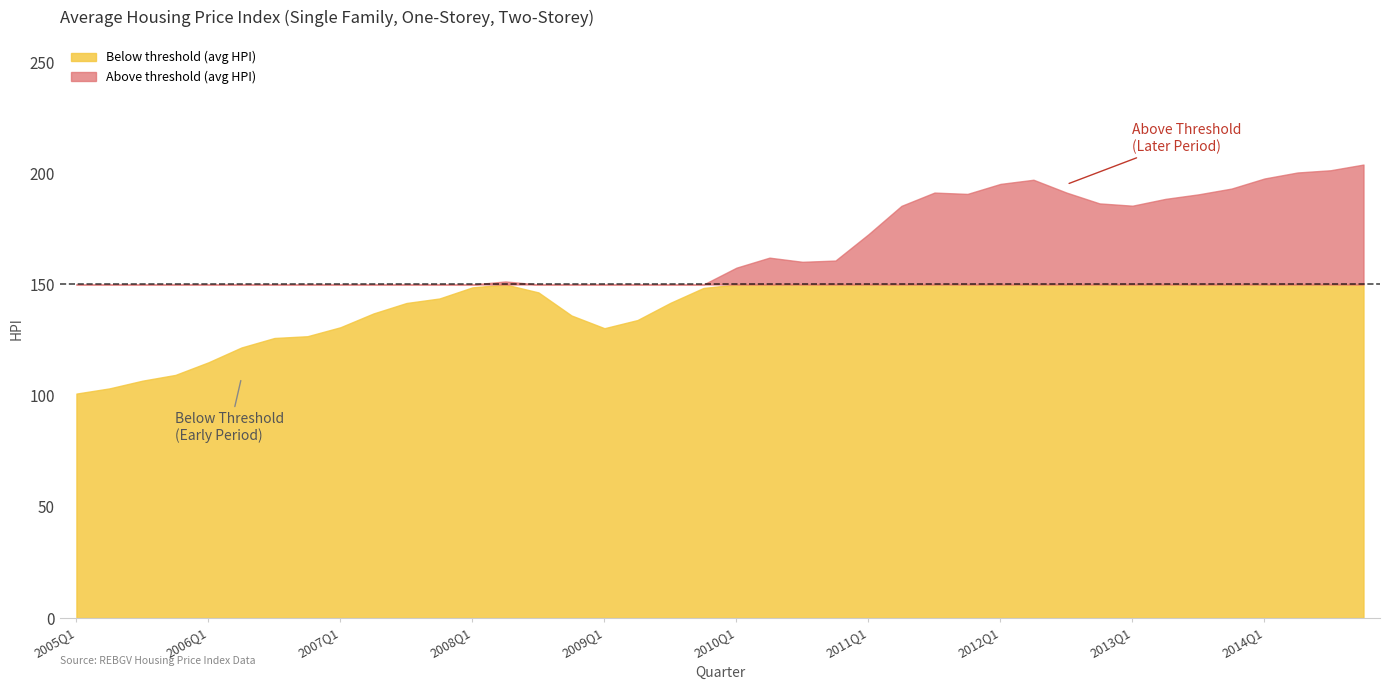

In One_Storey_HPI, how many points are higher than both neighbors (excluding endpoints)?

3